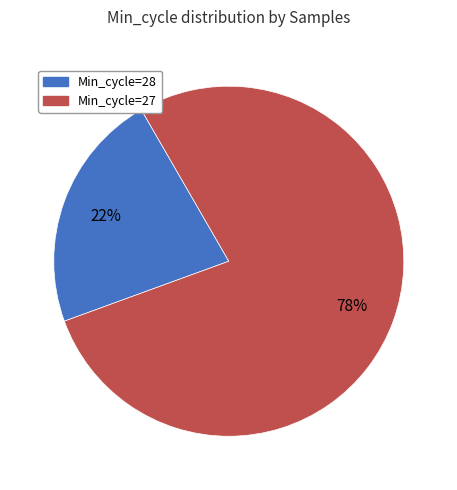

To the nearest percent, what is the average slice percentage?

50%